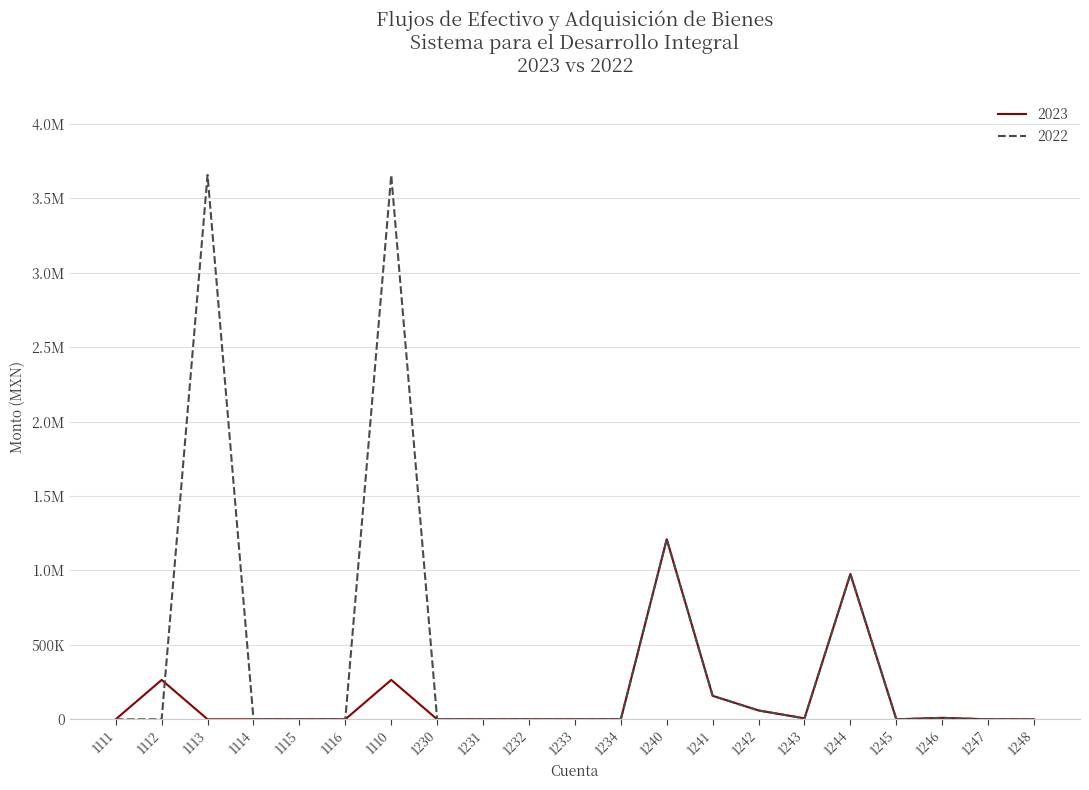

Rank the categories by 2022 value from highest to lowest.

1113, 1110, 1240, 1244, 1241, 1242, 1246, 1243, 1111, 1112, 1114, 1115, 1116, 1230, 1231, 1232, 1233, 1234, 1245, 1247, 1248